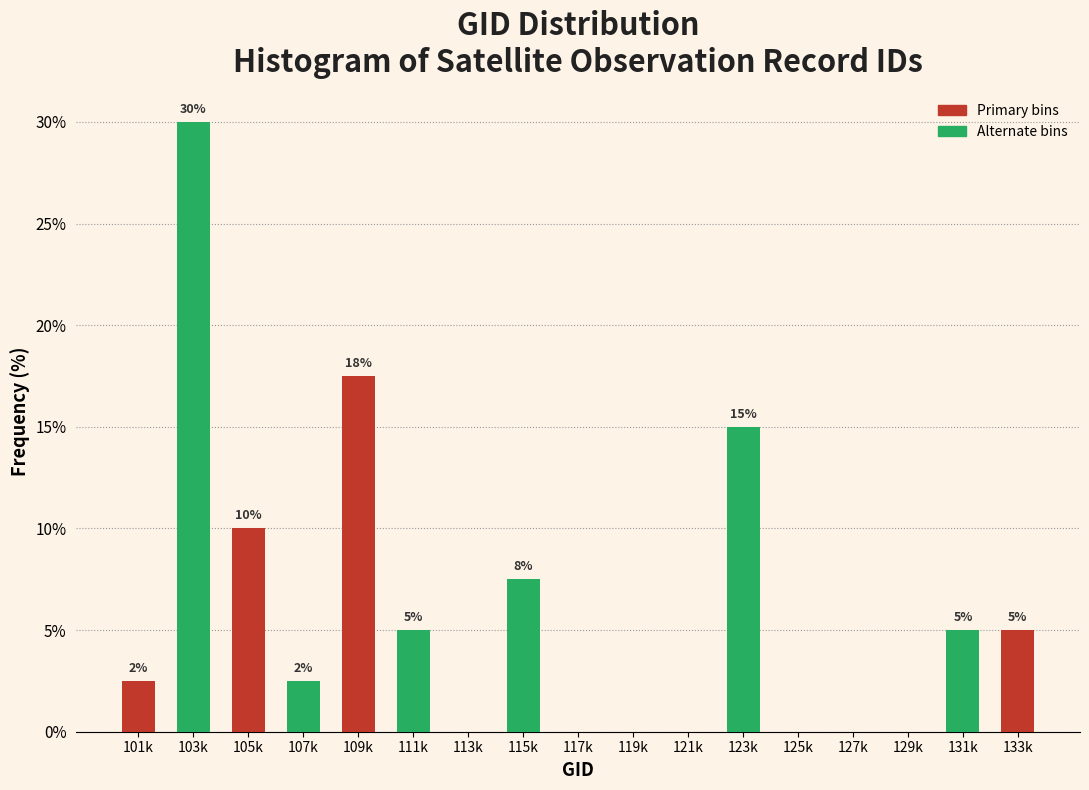

What value does the data have at 101k?

2.5